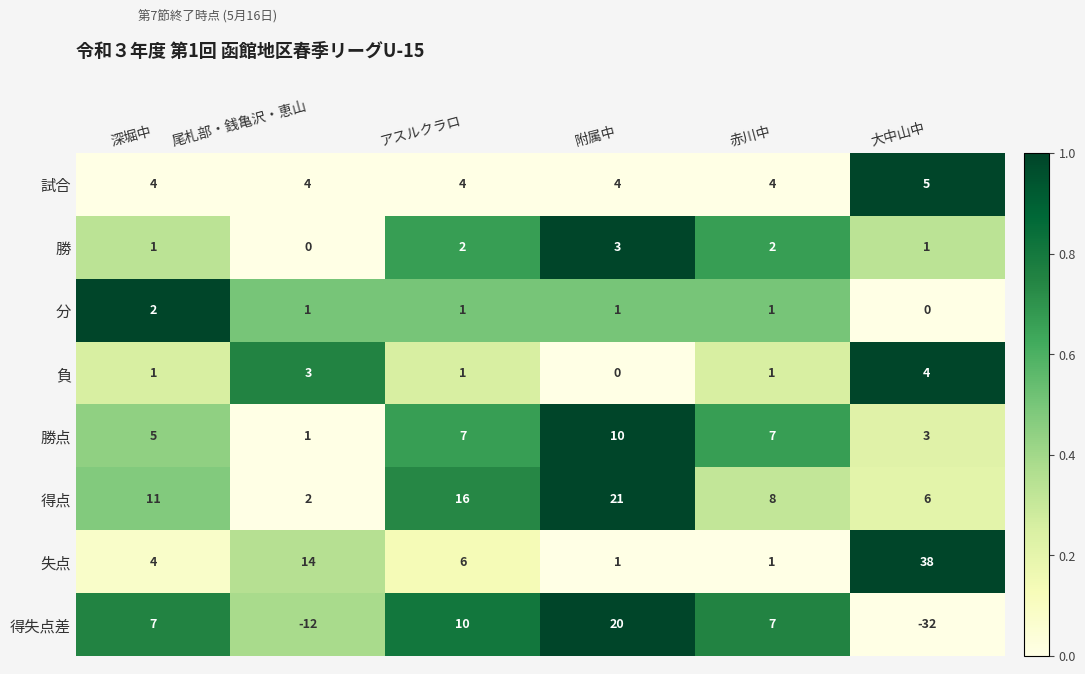

Rank the series by their maximum value, from highest to lowest.

失点, 得点, 得失点差, 勝点, 試合, 負, 勝, 分